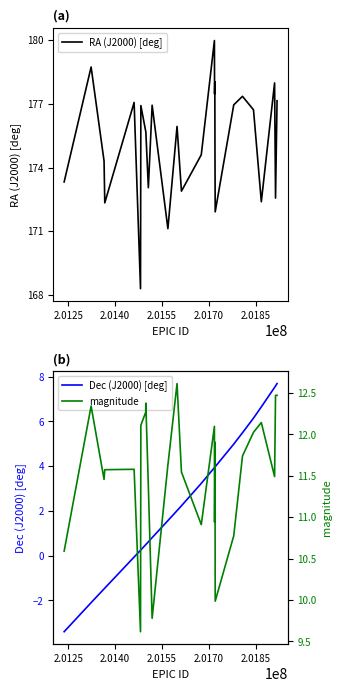

True or false: Dec (J2000) [deg] has more than 1 interior local peaks.

False